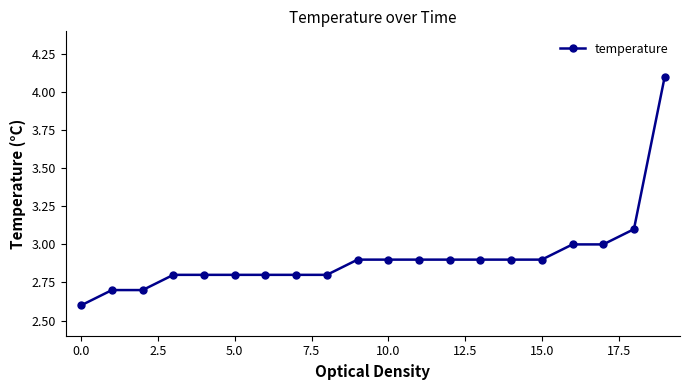

What is the sum of all values?

58.3